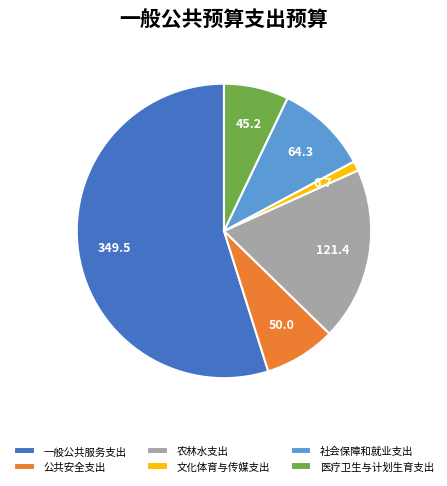

Between 文化体育与传媒支出 and 医疗卫生与计划生育支出, which is larger?

医疗卫生与计划生育支出